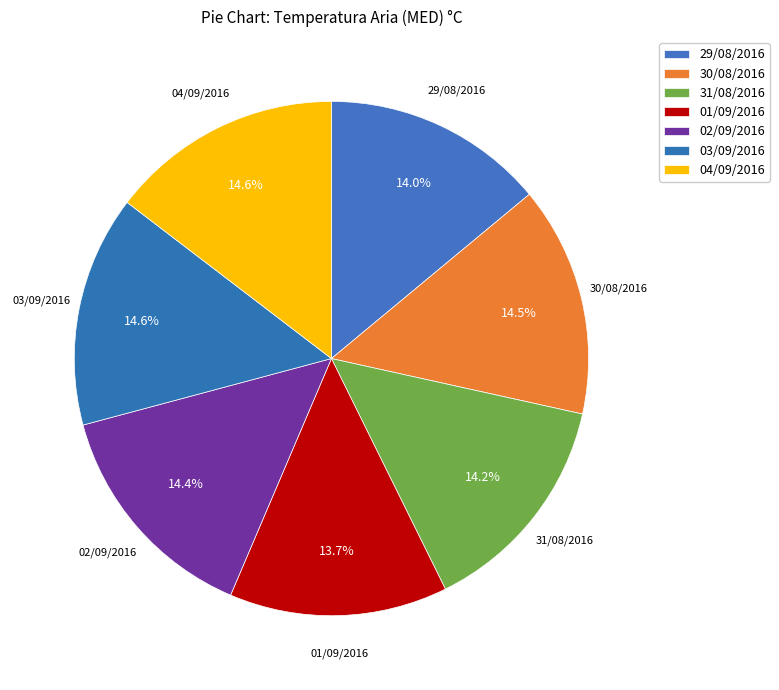

To the nearest percent, what portion does 03/09/2016 represent?

15%